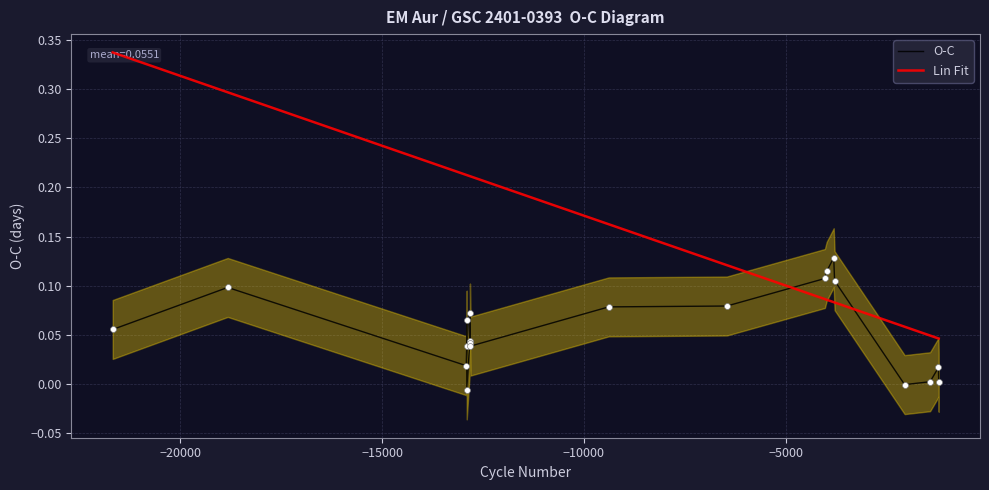

Which series reaches the minimum Y coordinate?

O-C